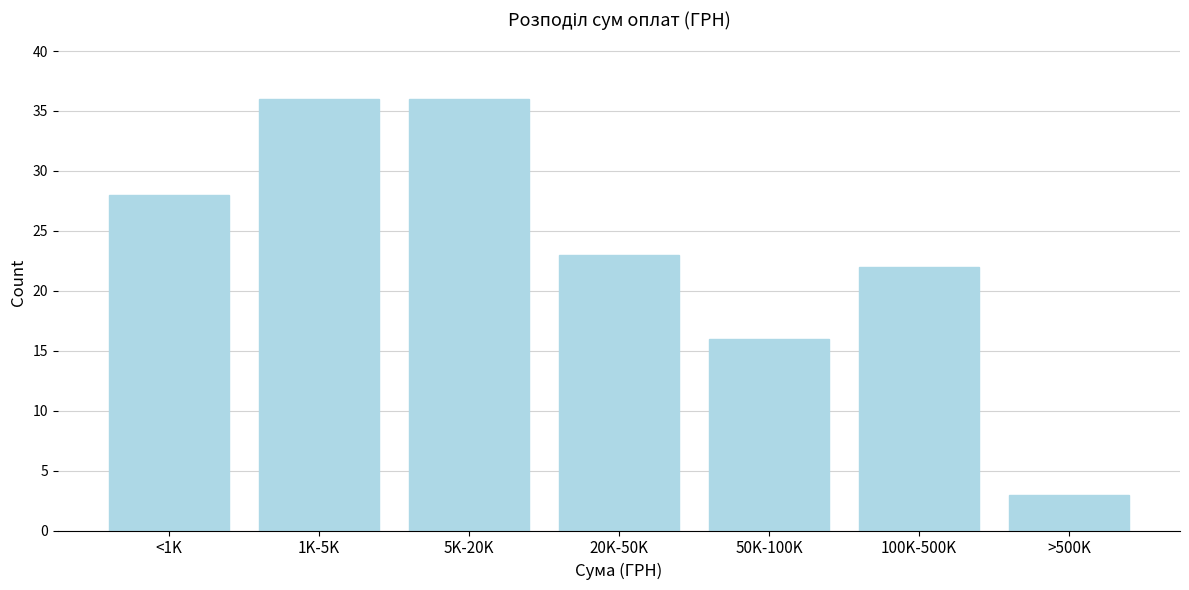

Reading left to right, transcribe all the data shown in this chart.

<1K=28	1K-5K=36	5K-20K=36	20K-50K=23	50K-100K=16	100K-500K=22	>500K=3